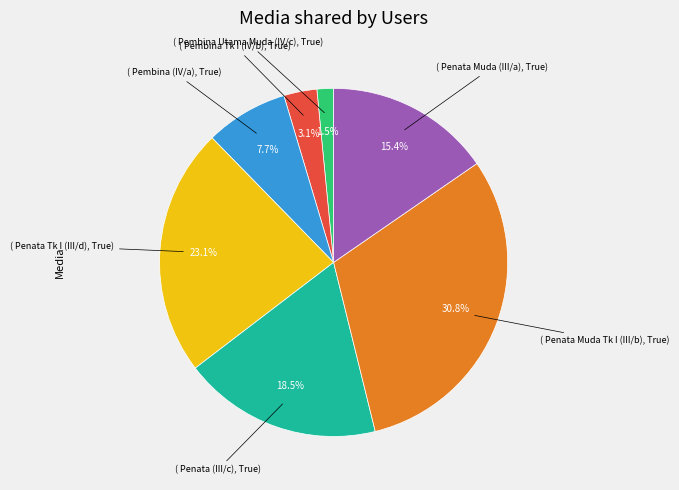

Is there any slice that represents more than half of the pie?

No